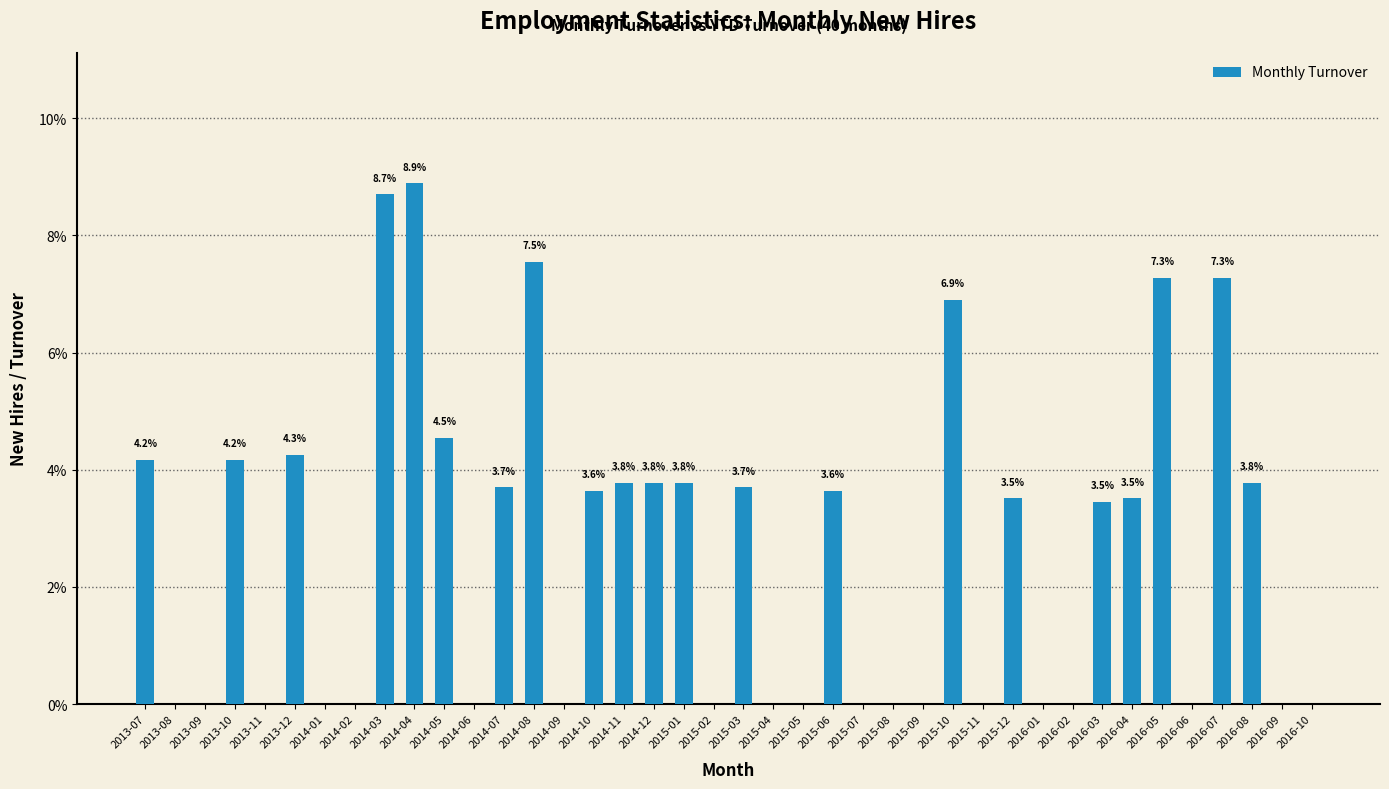

How many bars are there in total?

40